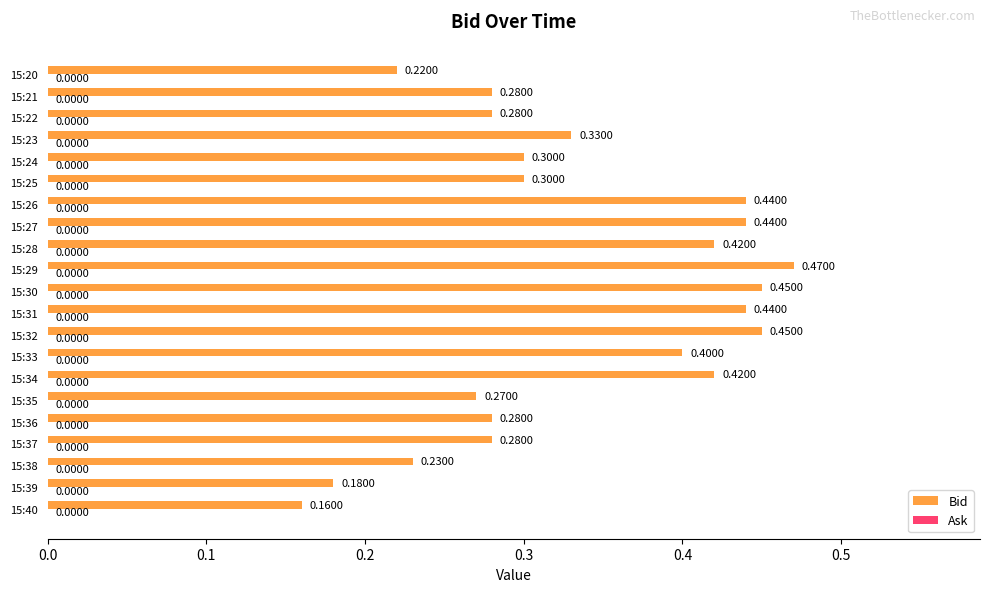

What is the change in value from 15:40 to 15:28?

+0.3